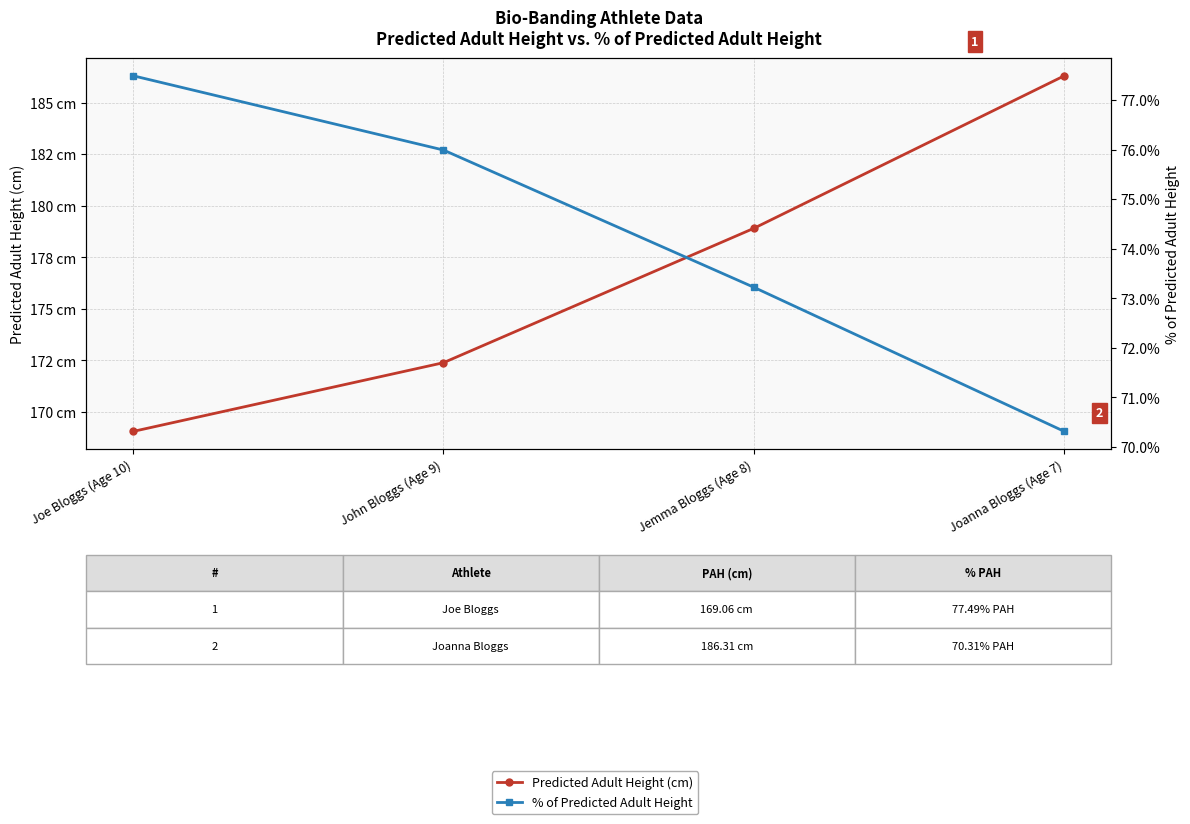

How many values in the Predicted Adult Height (cm) series are below 178?

2